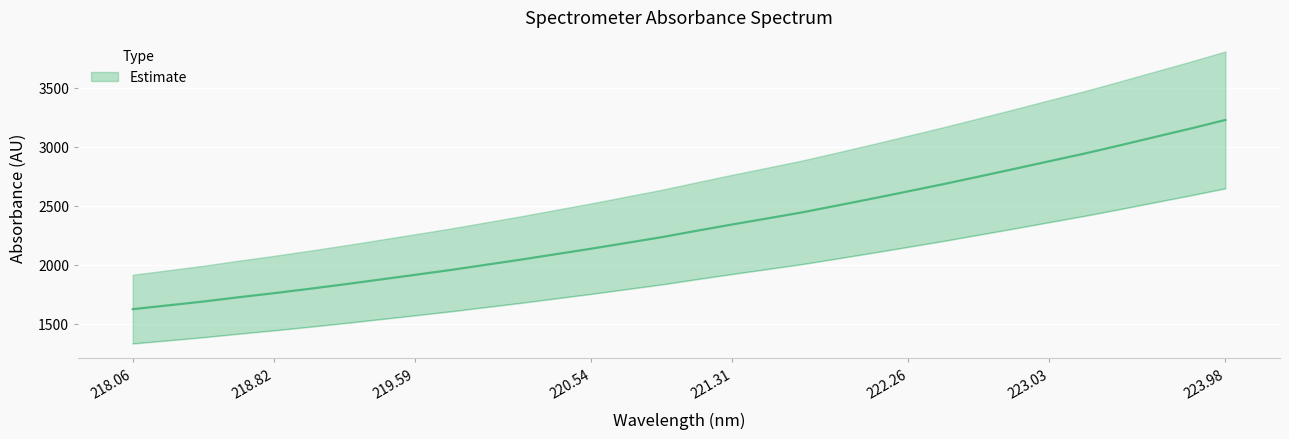

How many data points does each series have?

32